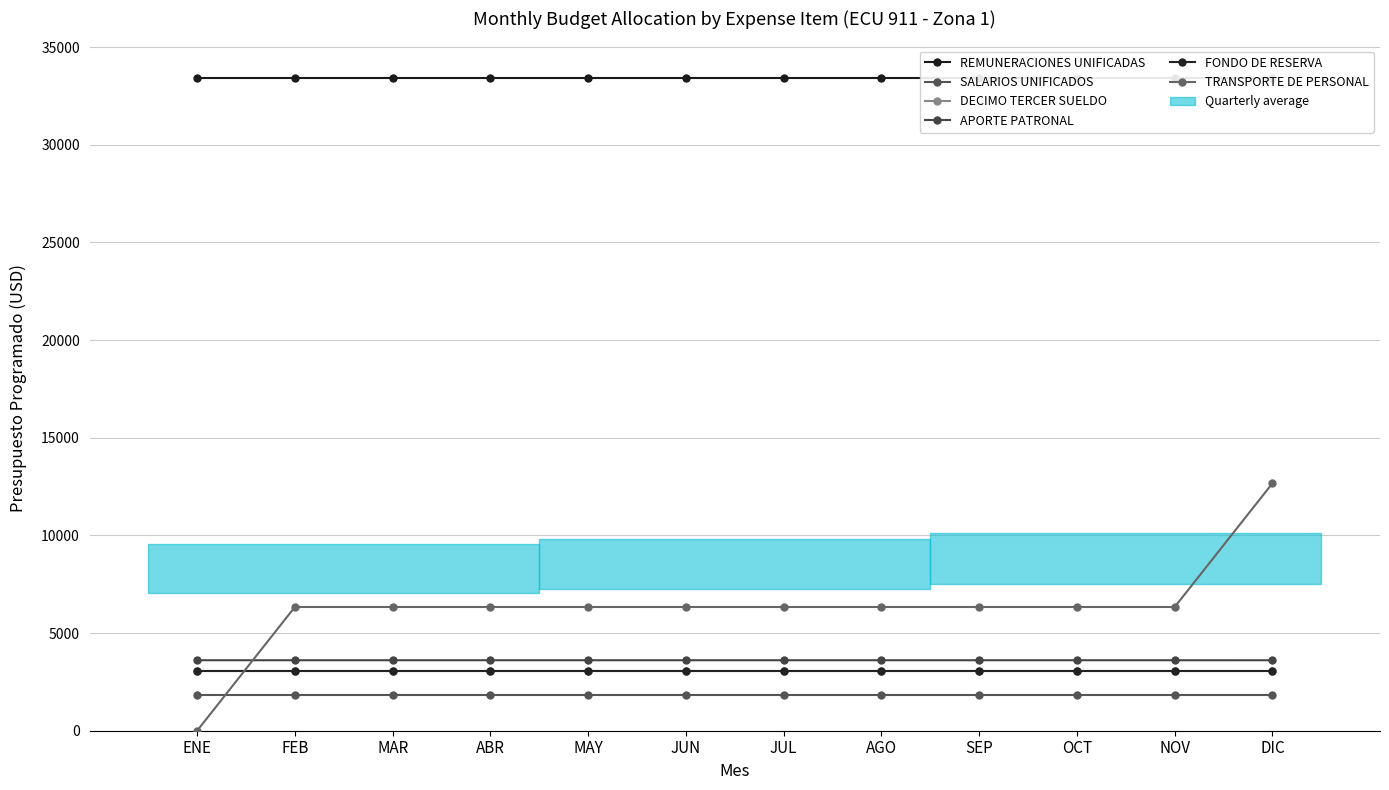

Count the number of data series in this chart.

6